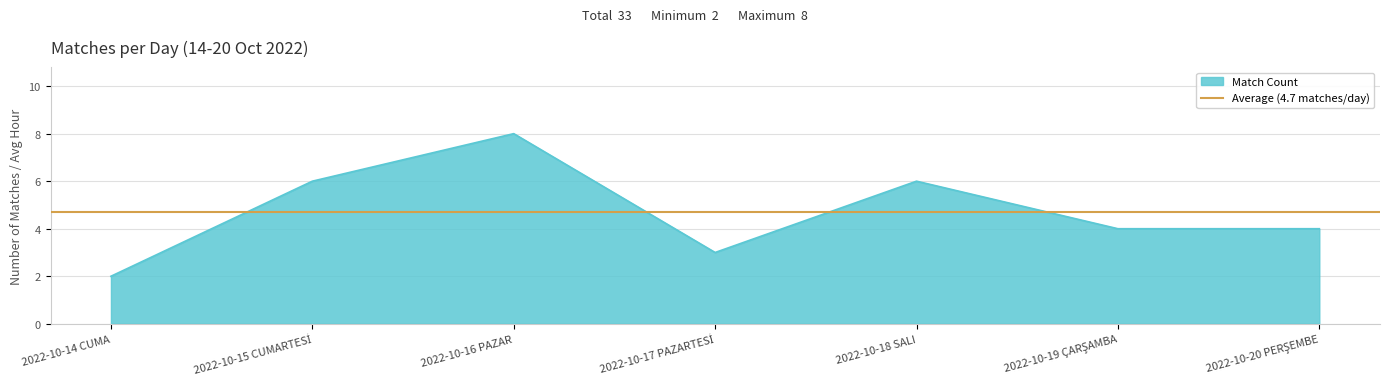

How many lines are shown in the chart?

1